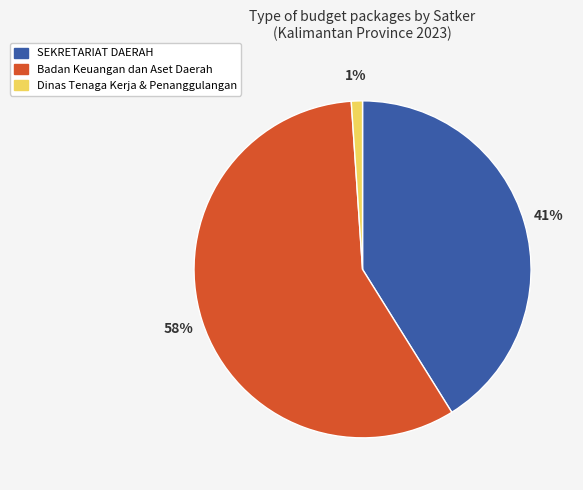

Count the number of slices in the pie.

3